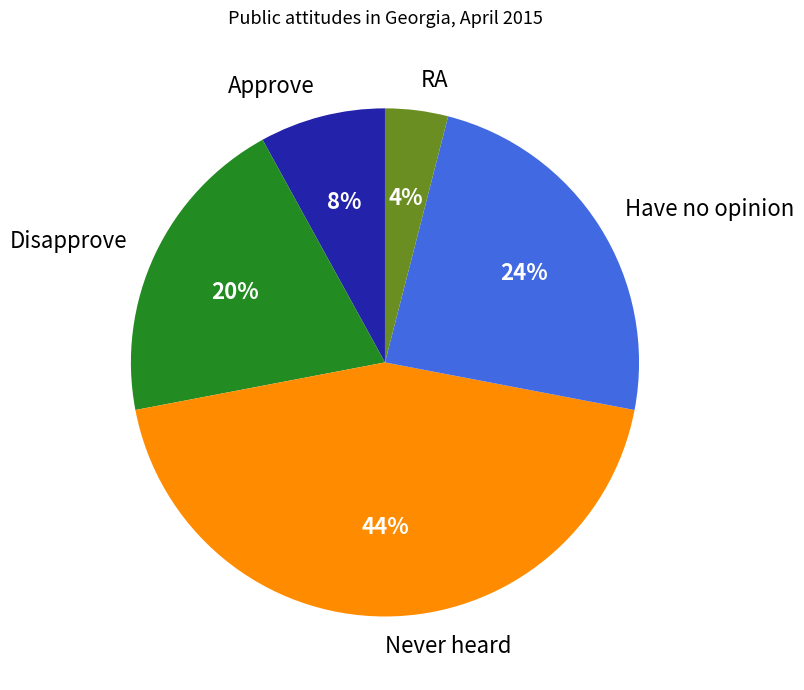

Is the sum of Approve and Never heard greater than half?

Yes